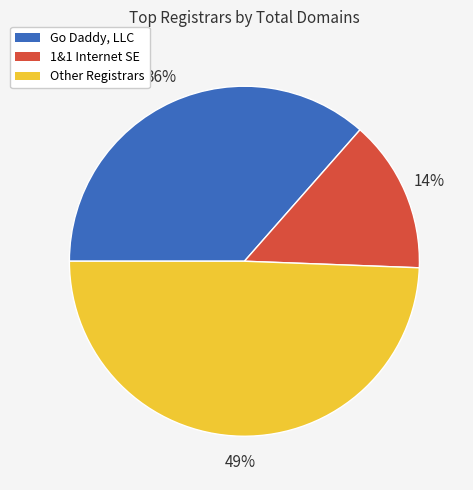

Is there any slice that represents more than half of the pie?

No